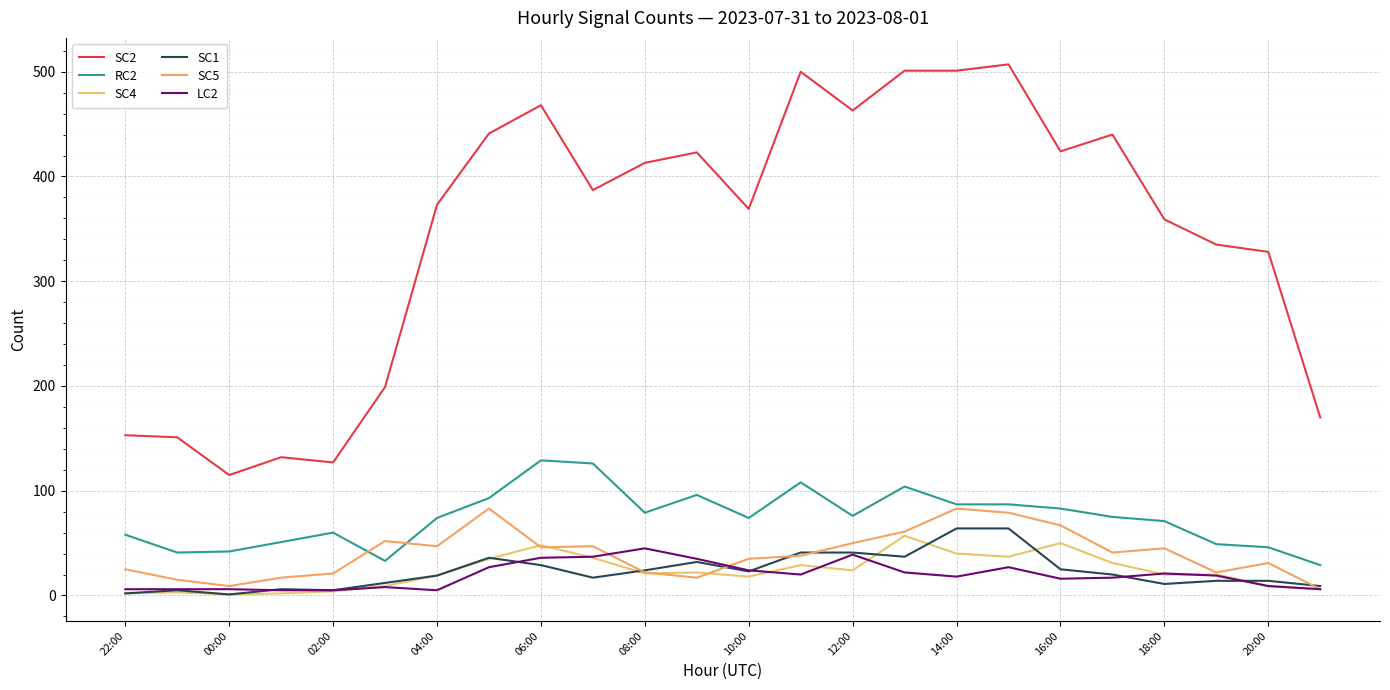

Reading left to right, transcribe all the data shown in this chart.

SC2: 153	151	115	132	127	199	373	441	468	387	413	423	369	500	463	501	501	507	424	440	359	335	328	170
RC2: 58	41	42	51	60	33	74	93	129	126	79	96	74	108	76	104	87	87	83	75	71	49	46	29
SC4: 2	3	1	2	4	9	19	35	48	36	21	22	18	29	24	57	40	37	50	31	20	20	9	6
SC1: 2	5	1	6	5	12	19	36	29	17	24	32	23	41	41	37	64	64	25	20	11	14	14	9
SC5: 25	15	9	17	21	52	47	83	46	47	22	17	35	38	50	61	83	79	67	41	45	22	31	6
LC2: 6	6	6	5	5	8	5	27	36	37	45	35	24	20	39	22	18	27	16	17	21	19	9	6